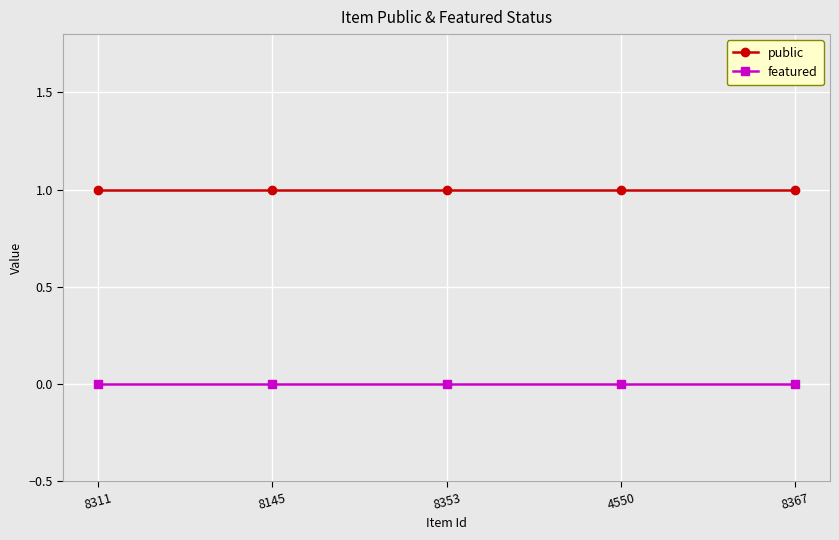

Reading left to right, list all the values displayed in this chart.

public: 1	1	1	1	1
featured: 0	0	0	0	0